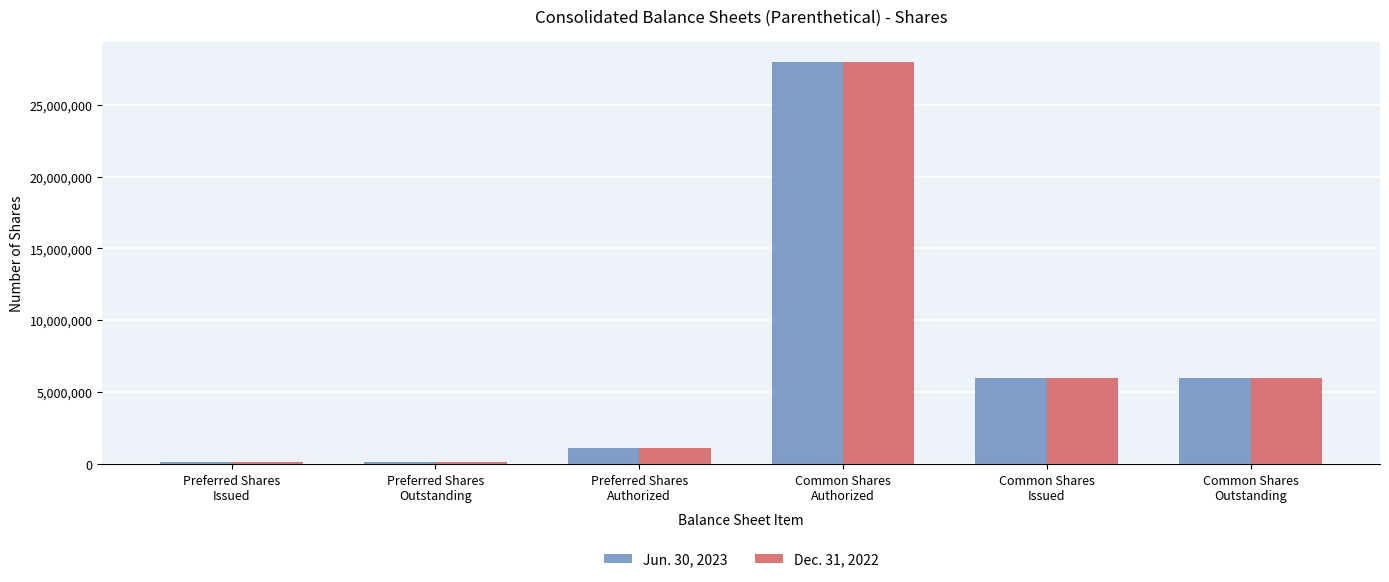

What is the minimum value shown in the chart?

120000